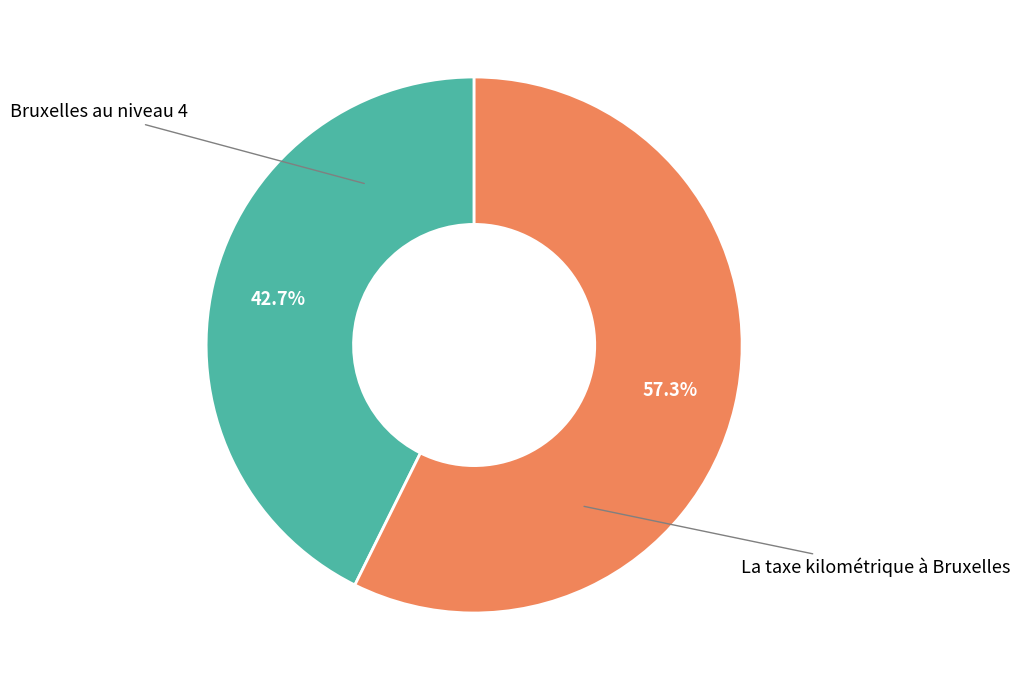

Rank the categories by value from highest to lowest.

La taxe kilométrique à Bruxelles, Bruxelles au niveau 4